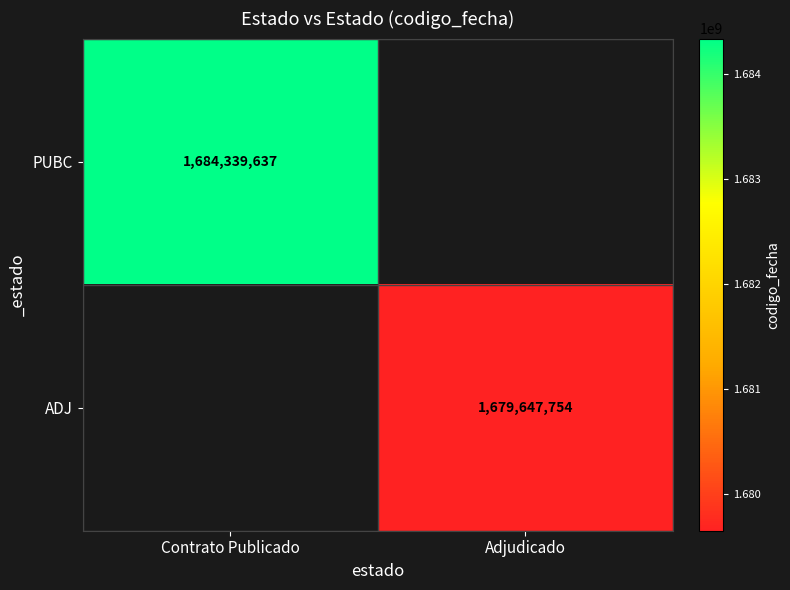

The PUBC series shows 1684339637 at Contrato Publicado. True or false?

True